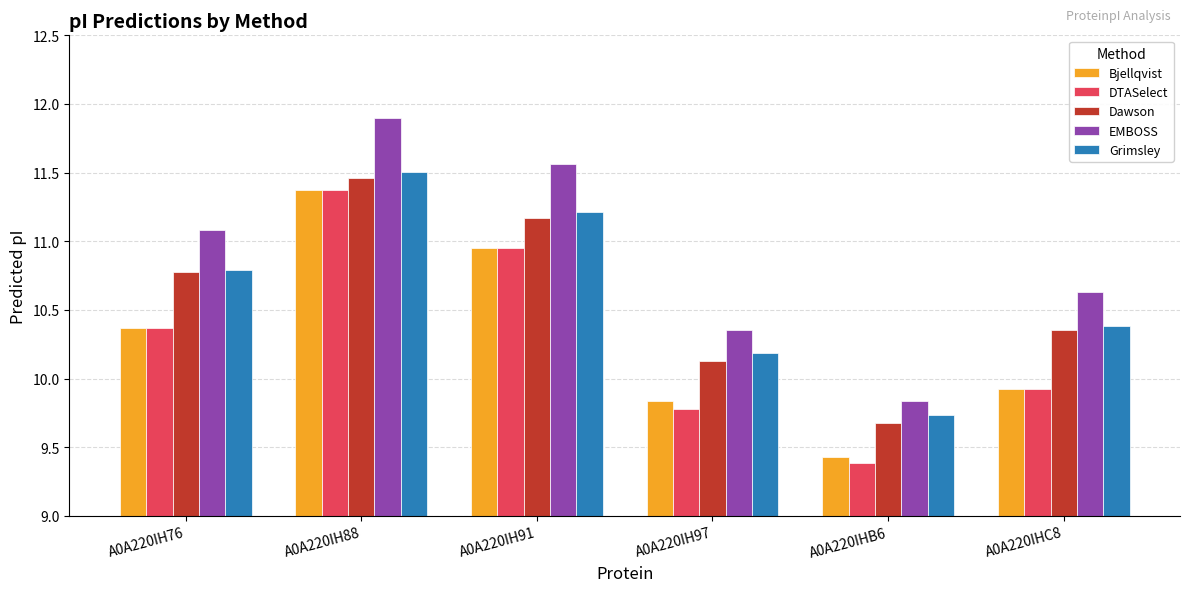

Rank the categories by Dawson value from lowest to highest.

A0A220IHB6, A0A220IH97, A0A220IHC8, A0A220IH76, A0A220IH91, A0A220IH88